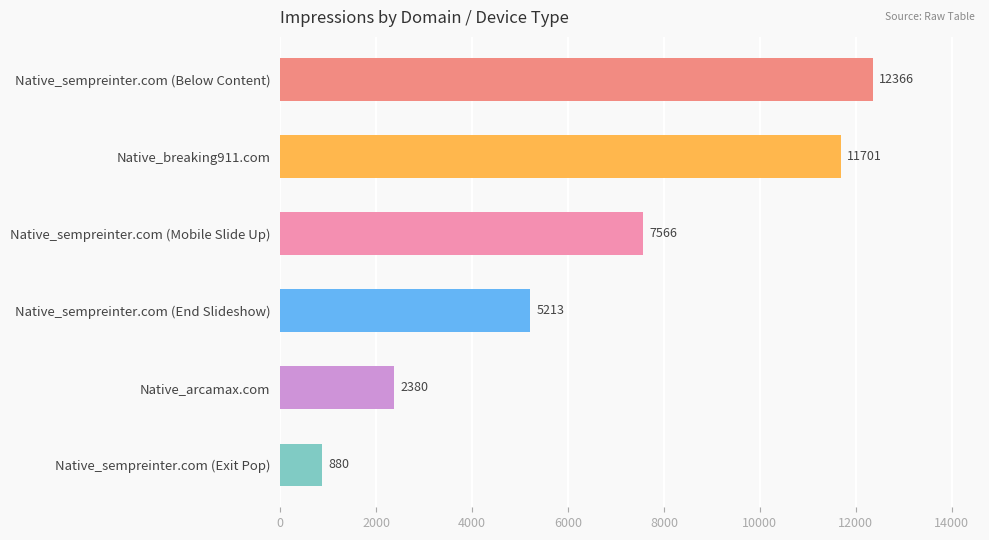

How many data points are less than 7566?

3